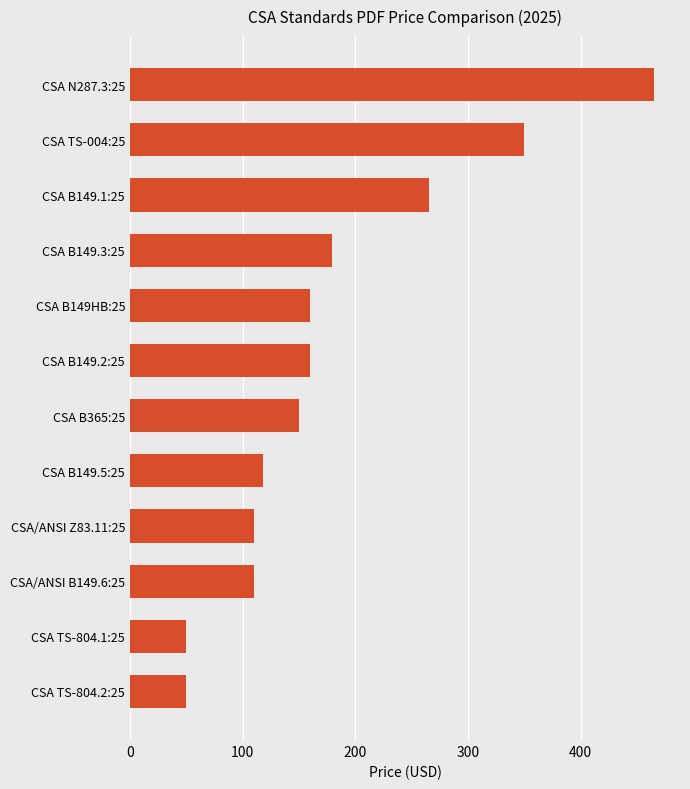

What is the minimum value shown in the chart?

50